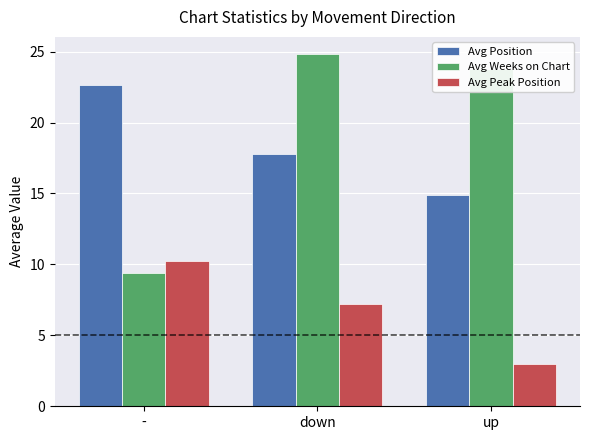

What is the spread (max minus min) of values at down?

17.6